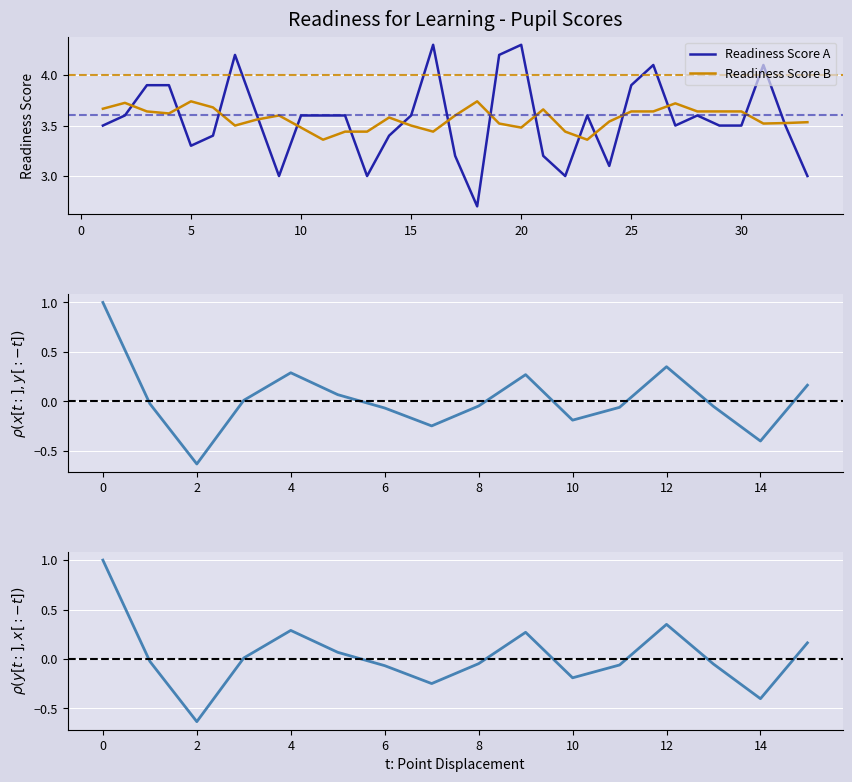

What is the ratio of the value at 29 to the value at 24?

1.1